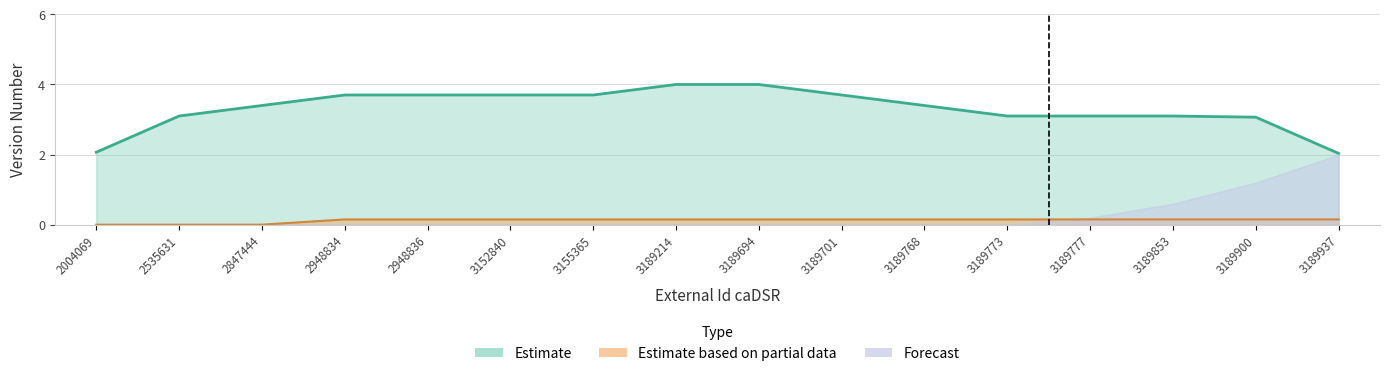

What is the value of the Estimate point at the 13th from the left?

3.1